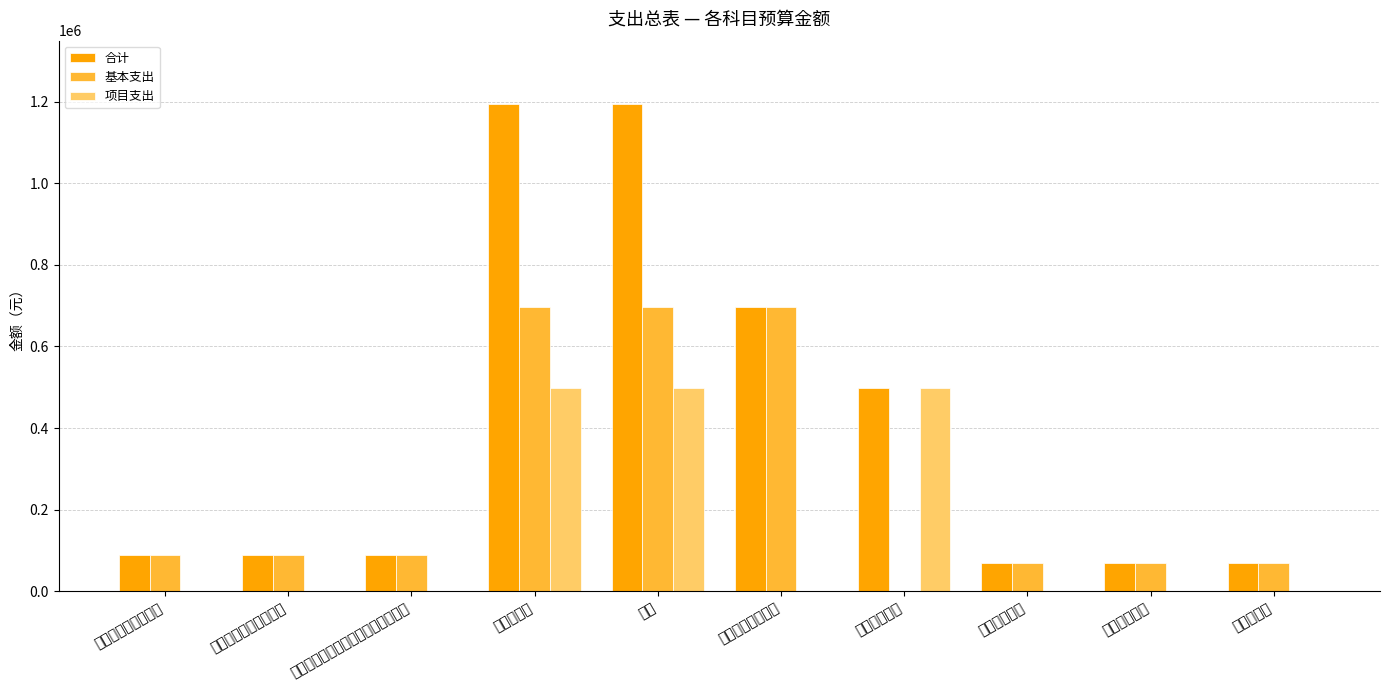

What is the value of the 合计 bar at the 9th from the left?

68745.4